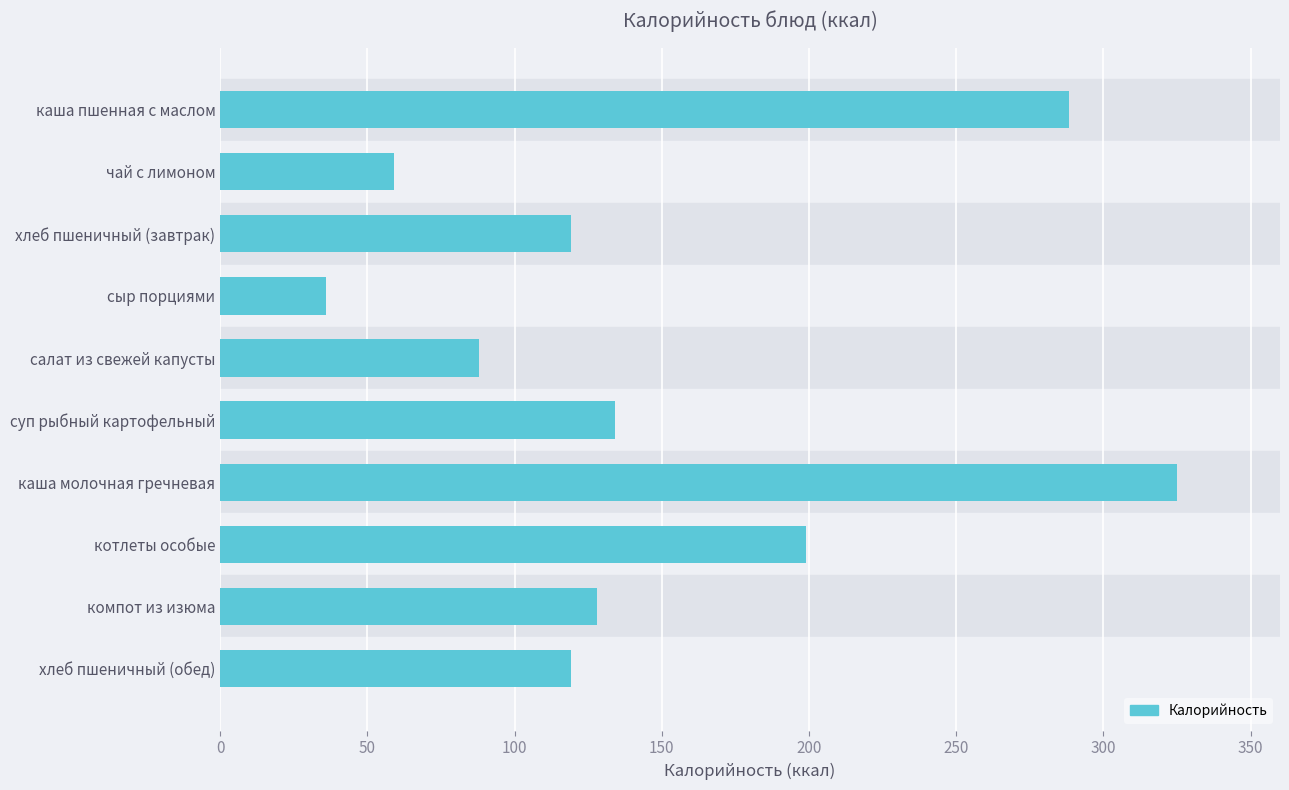

Reading top to bottom, list all the values displayed in this chart.

288.2	59.0	119.0	36.0	88.0	134.0	325.0	199.0	128.0	119.0